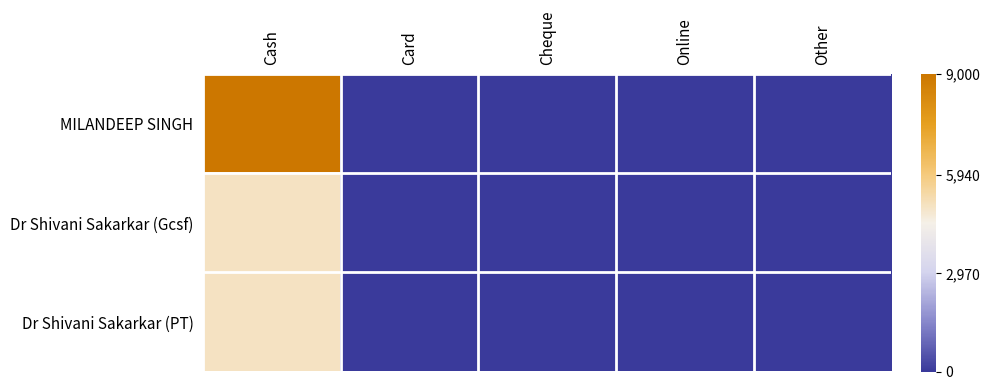

Rank the series at Online from lowest to highest value.

MILANDEEP SINGH, Dr Shivani Sakarkar (Gcsf), Dr Shivani Sakarkar (PT)